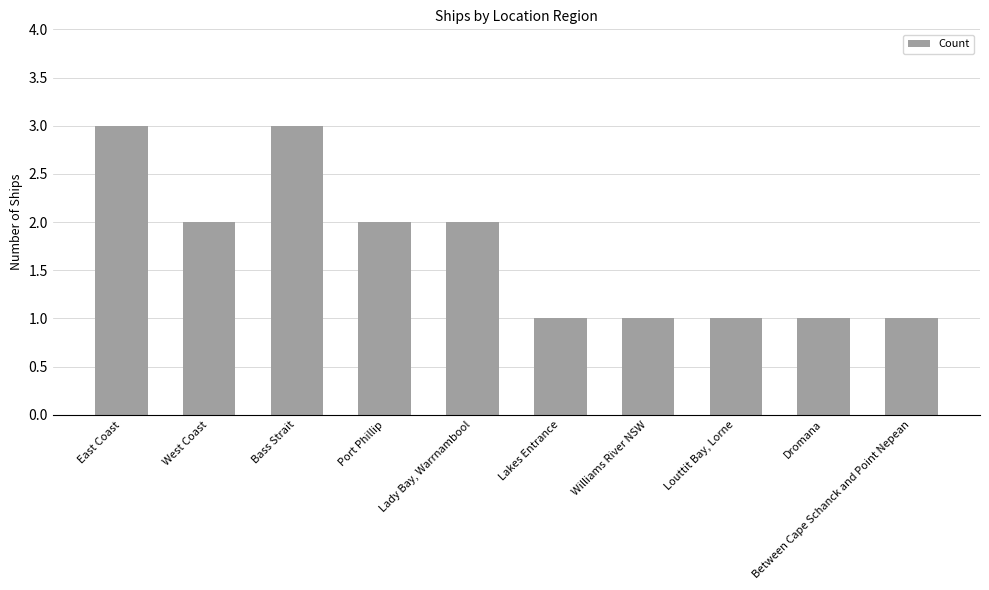

Reading left to right, extract all data points from this chart.

East Coast=3	West Coast=2	Bass Strait=3	Port Phillip=2	Lady Bay, Warrnambool=2	Lakes Entrance=1	Williams River NSW=1	Louttit Bay, Lorne=1	Dromana=1	Between Cape Schanck and Point Nepean=1